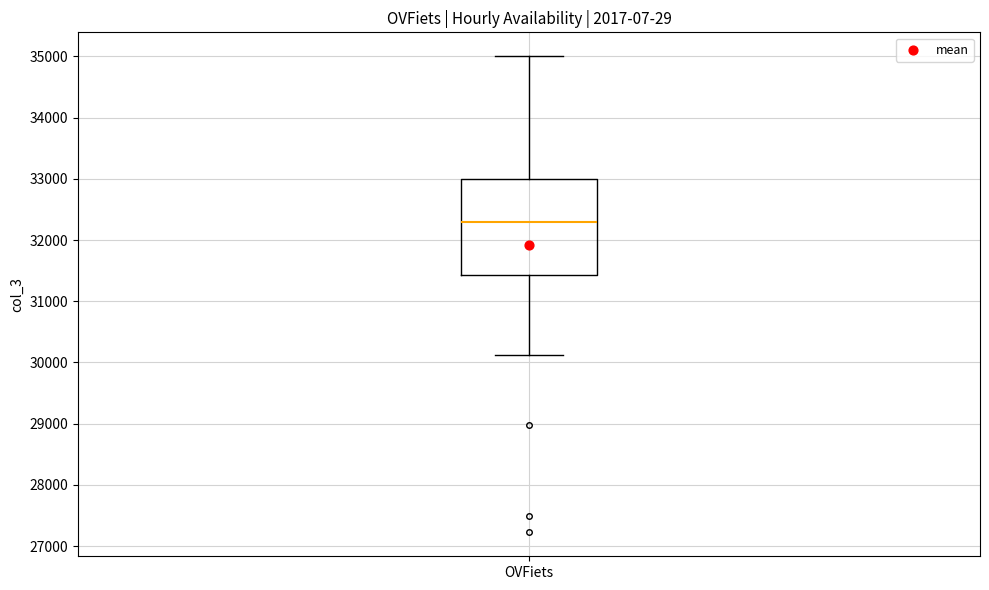

Read this box plot against the y-axis: the position of the median line, the range covered by the box, and the ends of both whiskers. The values are not printed on the chart, so give them approximately, as read against the axis.

median 32300, box 31400 to 33000, whiskers 30100 to 35000